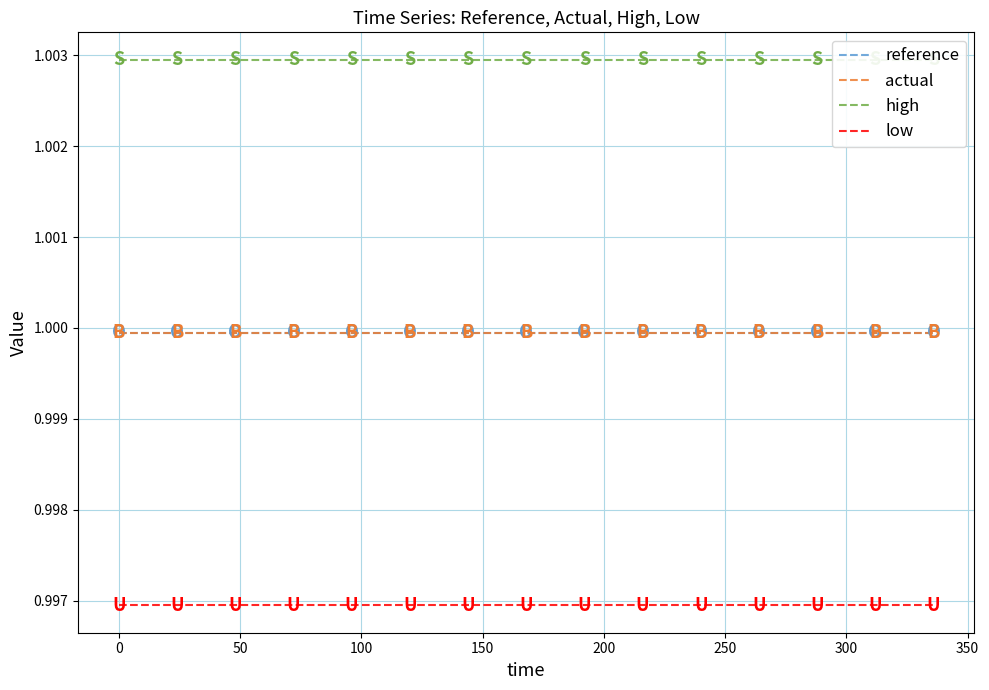

True or false: actual and low cross at least once.

False